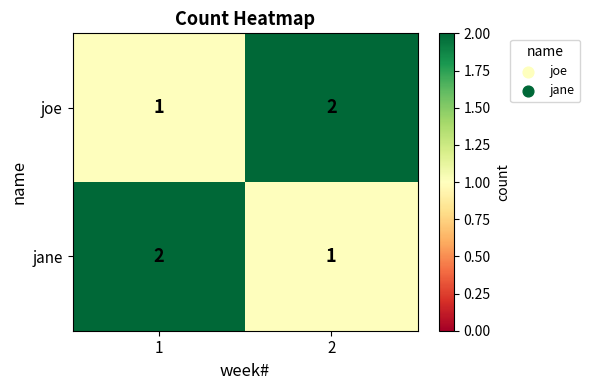

What is the sum of the jane values at 1 and 2?

3